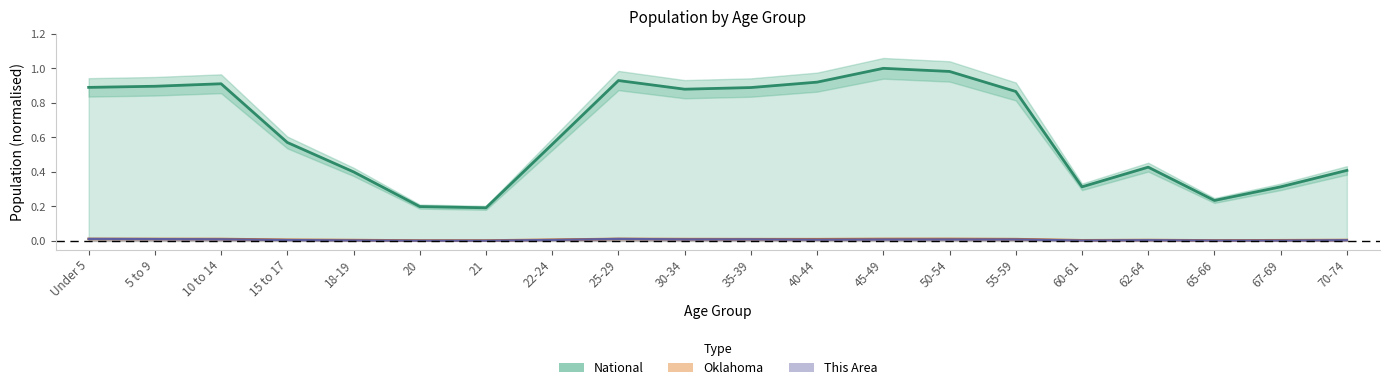

What is the greatest value displayed?

1.0